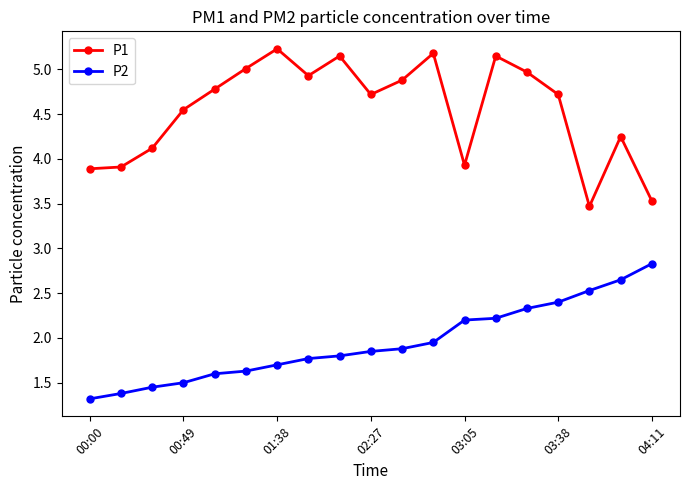

What is the value of the P2 point at the 1st from the left?

1.3